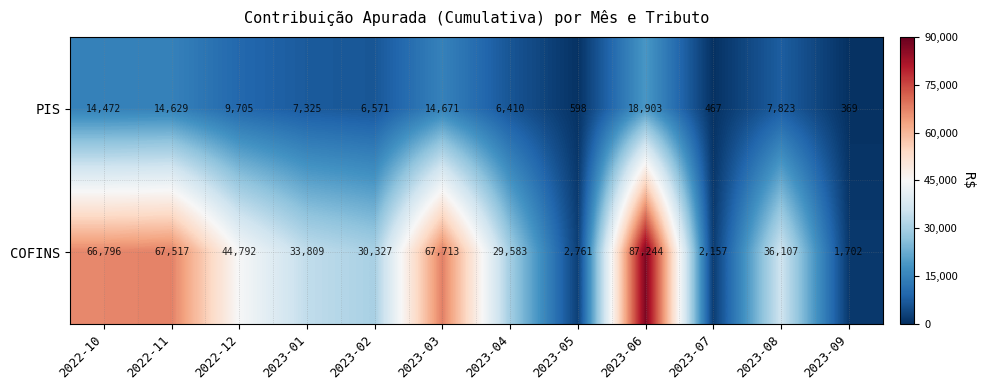

Which series has the largest total across all categories?

COFINS